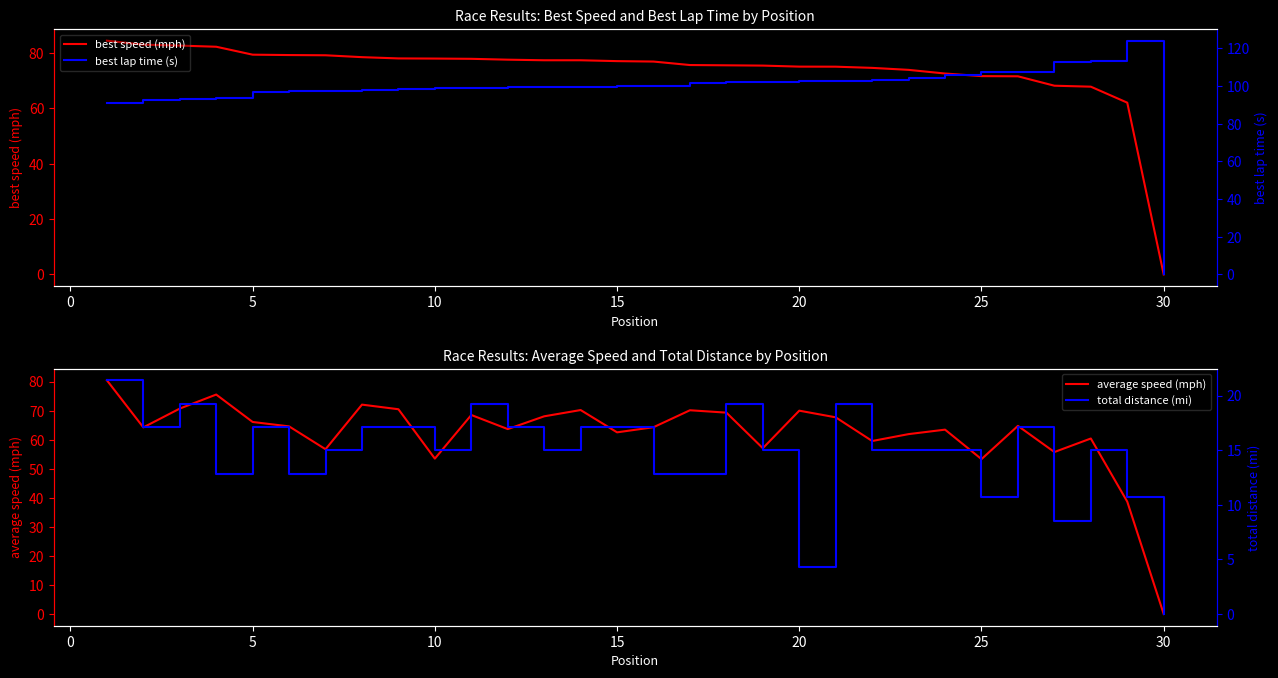

Reading left to right, what are all the values shown in this chart?

best speed (mph): 84.5	83.1	82.7	82.3	79.4	79.3	79.2	78.5	78.1	78.0	77.9	77.6	77.4	77.4	77.1	77.0	75.7	75.6	75.5	75.1	75.1	74.7	73.9	72.6	71.7	71.6	68.2	67.9	62.1	0.0
average speed (mph): 80.5	64.2	70.7	75.6	66.1	64.6	56.7	72.1	70.5	53.5	68.5	63.7	68.1	70.2	62.5	64.3	70.1	69.3	57.1	70.0	67.7	59.6	61.9	63.5	53.3	64.8	55.8	60.4	38.7	0.0
best lap time (s): 91.2	92.8	93.1	93.6	97.0	97.1	97.2	98.1	98.7	98.7	98.8	99.2	99.5	99.5	99.9	100.1	101.8	101.9	102.1	102.6	102.6	103.2	104.2	106.1	107.5	107.6	112.9	113.5	124.1	0.0
total distance (mi): 21.4	17.1	19.3	12.8	17.1	12.8	15.0	17.1	17.1	15.0	19.3	17.1	15.0	17.1	17.1	12.8	12.8	19.3	15.0	4.3	19.3	15.0	15.0	15.0	10.7	17.1	8.6	15.0	10.7	0.0